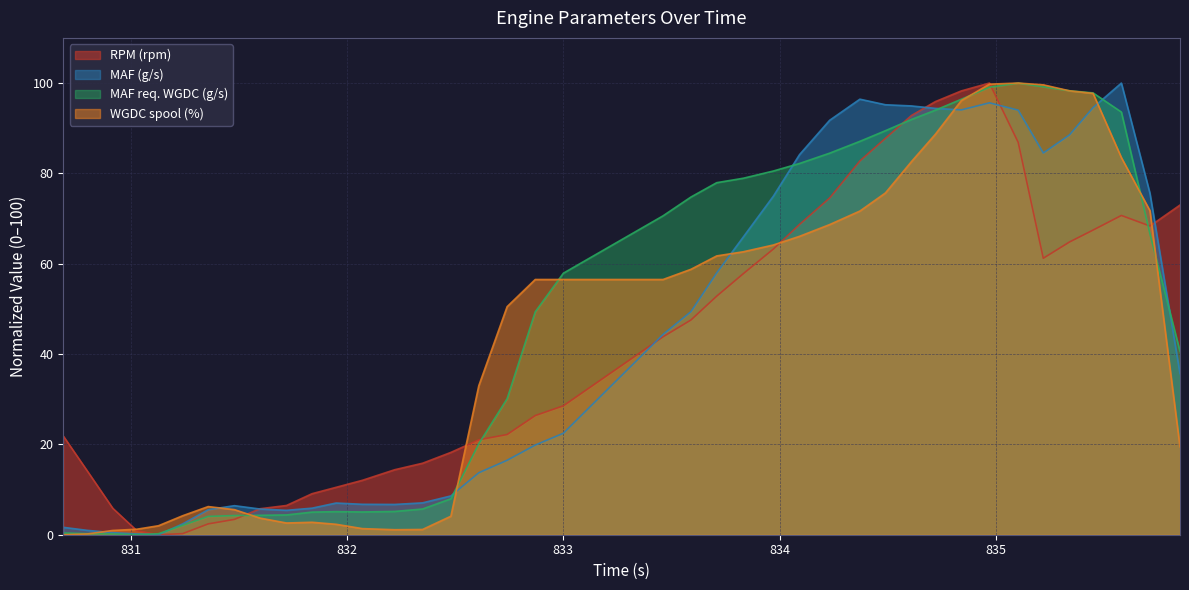

Reading left to right, list all the values displayed in this chart.

RPM (rpm): 830.688=21.9	830.799=14.1	830.917=5.8	831.028=0.9	831.128=0.0	831.24=0.2	831.358=2.4	831.479=3.4	831.598=5.8	831.72=6.5	831.838=9.1	831.949=10.5	832.071=12.1	832.22=14.4	832.349=15.8	832.48=18.2	832.609=21.0	832.74=22.2	832.87=26.4	833.0=28.5	833.461=43.8	833.59=47.5	833.709=52.8	833.832=57.8	833.971=63.2	834.092=68.7	834.231=74.6	834.371=82.8	834.489=87.8	834.609=92.8	834.72=95.9	834.84=98.3	834.97=100.0	835.103=86.9	835.219=61.2	835.34=64.8	835.449=67.4	835.58=70.7	835.712=68.3	835.851=73.0
MAF (g/s): 830.688=1.6	830.799=1.0	830.917=0.5	831.028=0.2	831.128=0.0	831.24=2.4	831.358=5.5	831.479=6.4	831.598=5.7	831.72=5.4	831.838=5.9	831.949=7.0	832.071=6.7	832.22=6.7	832.349=7.1	832.48=8.6	832.609=13.7	832.74=16.5	832.87=19.9	833.0=22.5	833.461=44.3	833.59=49.4	833.709=58.0	833.832=65.9	833.971=75.0	834.092=84.2	834.231=91.8	834.371=96.4	834.489=95.2	834.609=94.9	834.72=94.4	834.84=94.1	834.97=95.6	835.103=94.0	835.219=84.5	835.34=88.5	835.449=94.6	835.58=100.0	835.712=75.6	835.851=35.7
MAF req. WGDC (g/s): 830.688=0.4	830.799=0.2	830.917=0.2	831.028=0.0	831.128=0.2	831.24=2.1	831.358=4.1	831.479=4.2	831.598=4.3	831.72=4.4	831.838=5.0	831.949=5.1	832.071=5.0	832.22=5.2	832.349=5.7	832.48=8.0	832.609=20.1	832.74=30.1	832.87=49.3	833.0=57.9	833.461=70.6	833.59=74.8	833.709=77.9	833.832=78.9	833.971=80.5	834.092=82.2	834.231=84.5	834.371=87.1	834.489=89.5	834.609=91.9	834.72=94.0	834.84=96.4	834.97=99.1	835.103=100.0	835.219=99.2	835.34=98.3	835.449=97.8	835.58=93.6	835.712=66.6	835.851=40.6
WGDC spool (%): 830.688=0.0	830.799=0.2	830.917=0.9	831.028=1.2	831.128=2.0	831.24=4.2	831.358=6.2	831.479=5.6	831.598=3.7	831.72=2.6	831.838=2.8	831.949=2.3	832.071=1.4	832.22=1.1	832.349=1.2	832.48=4.1	832.609=33.0	832.74=50.5	832.87=56.5	833.0=56.5	833.461=56.5	833.59=58.8	833.709=61.7	833.832=62.6	833.971=64.1	834.092=66.1	834.231=68.7	834.371=71.7	834.489=75.7	834.609=82.6	834.72=88.7	834.84=96.1	834.97=99.8	835.103=100.0	835.219=99.6	835.34=98.3	835.449=97.7	835.58=83.5	835.712=71.7	835.851=19.5